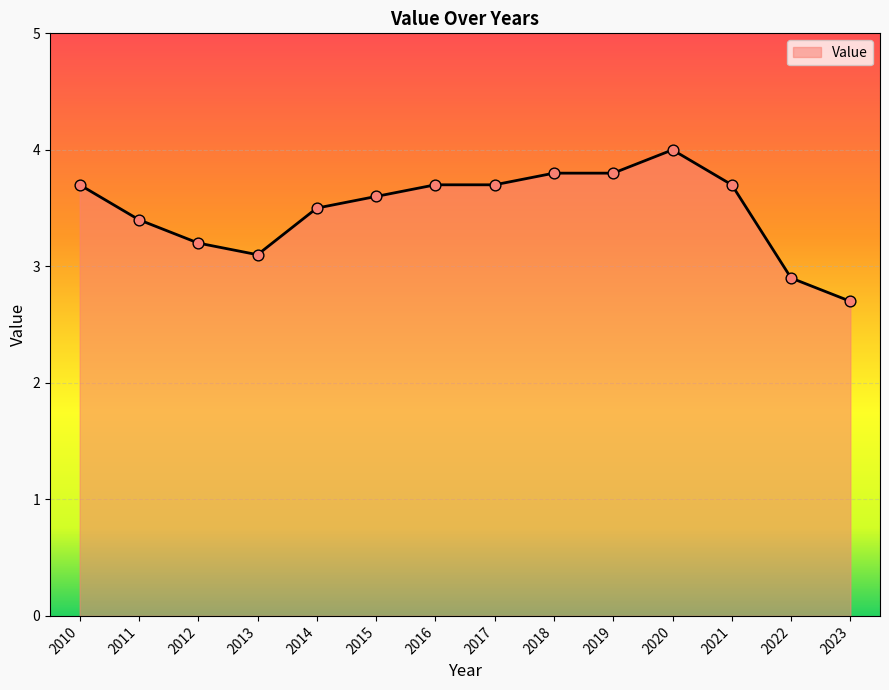

Which has a higher value, 2022 or 2018?

2018